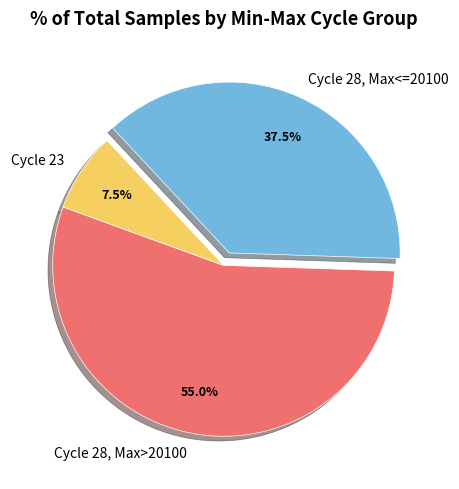

Count the number of slices in the pie.

3